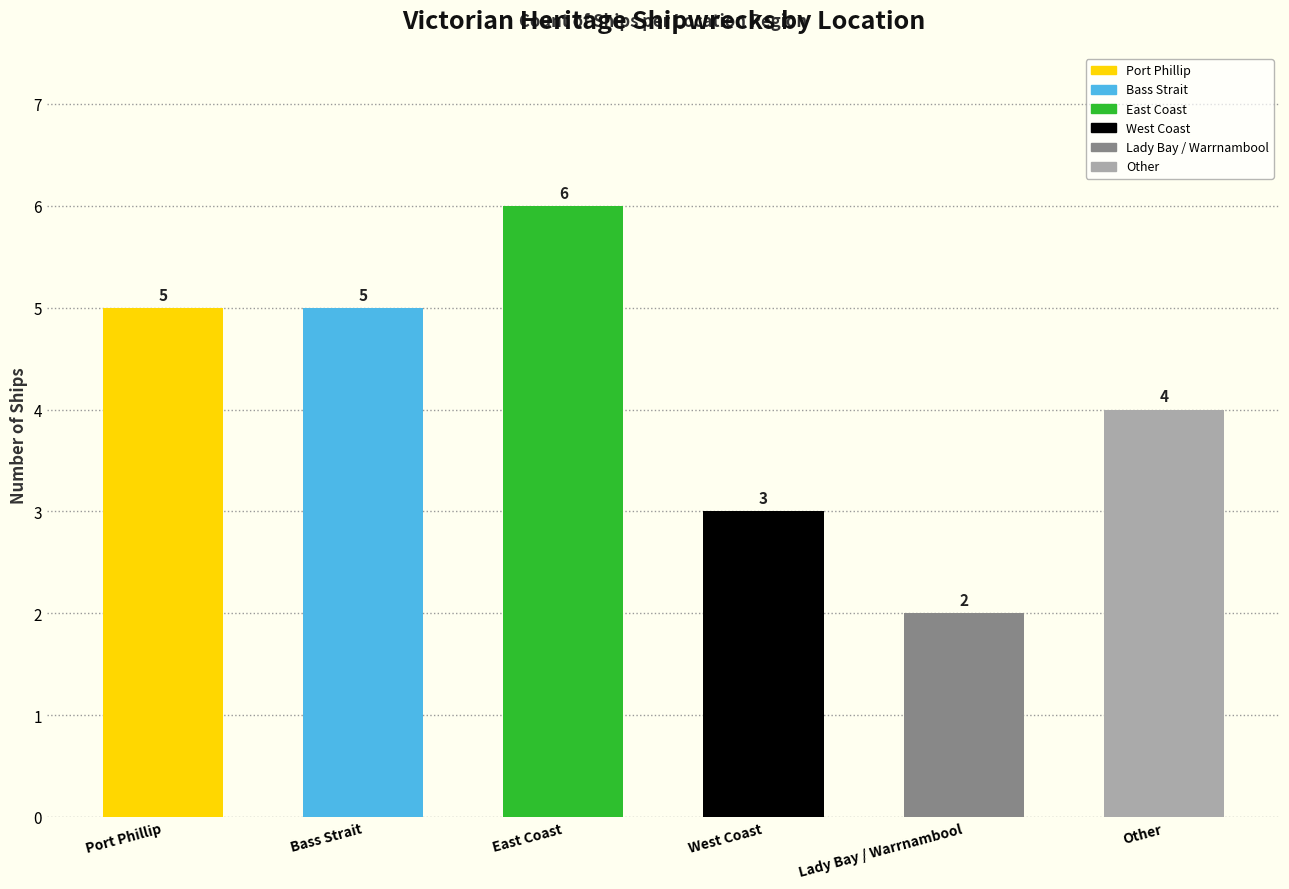

How many series are shown in this chart?

1